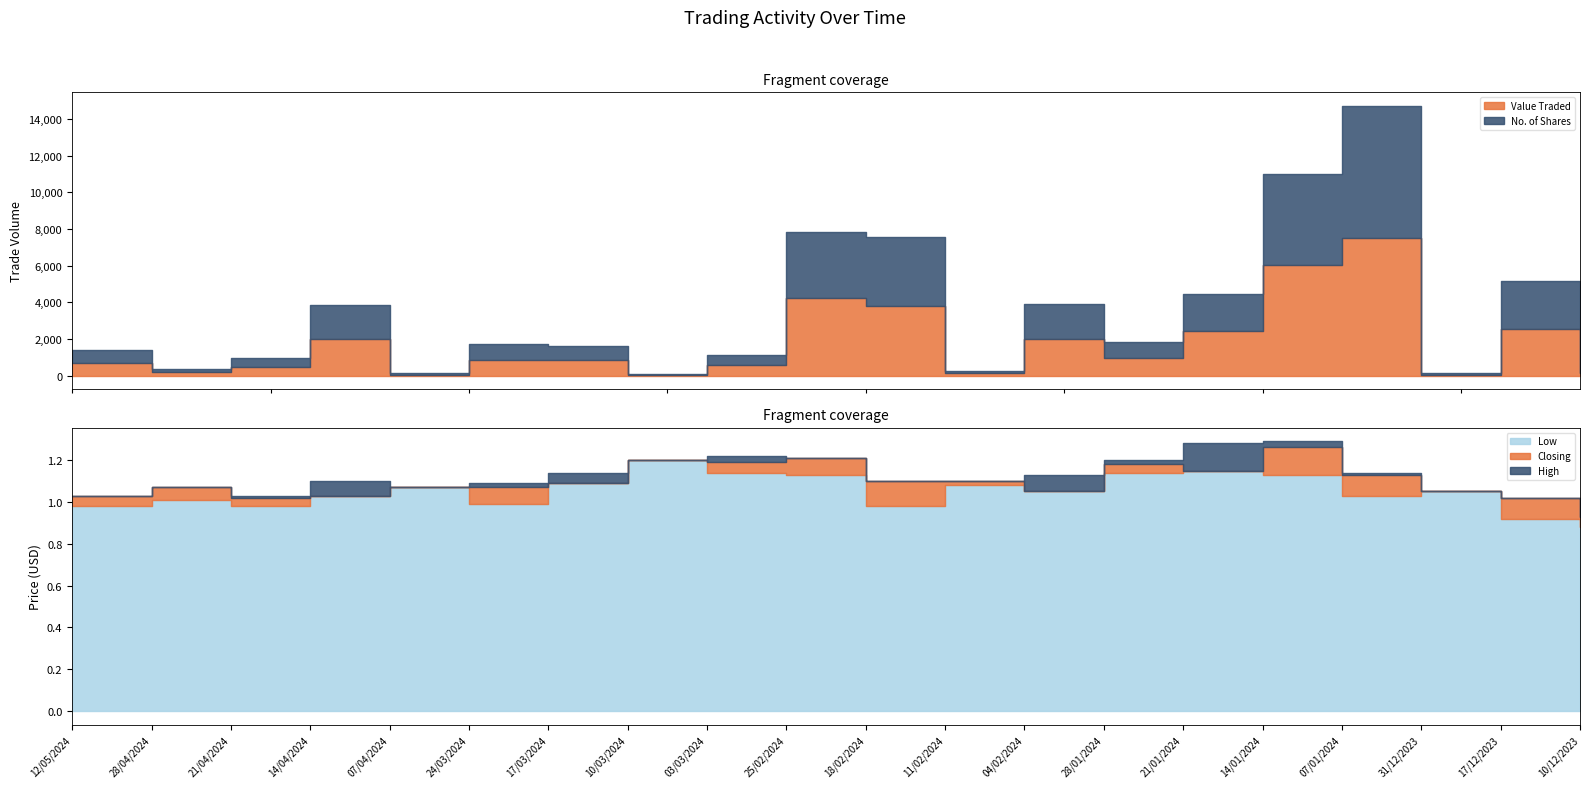

In Closing, how many points are higher than both neighbors (excluding endpoints)?

5